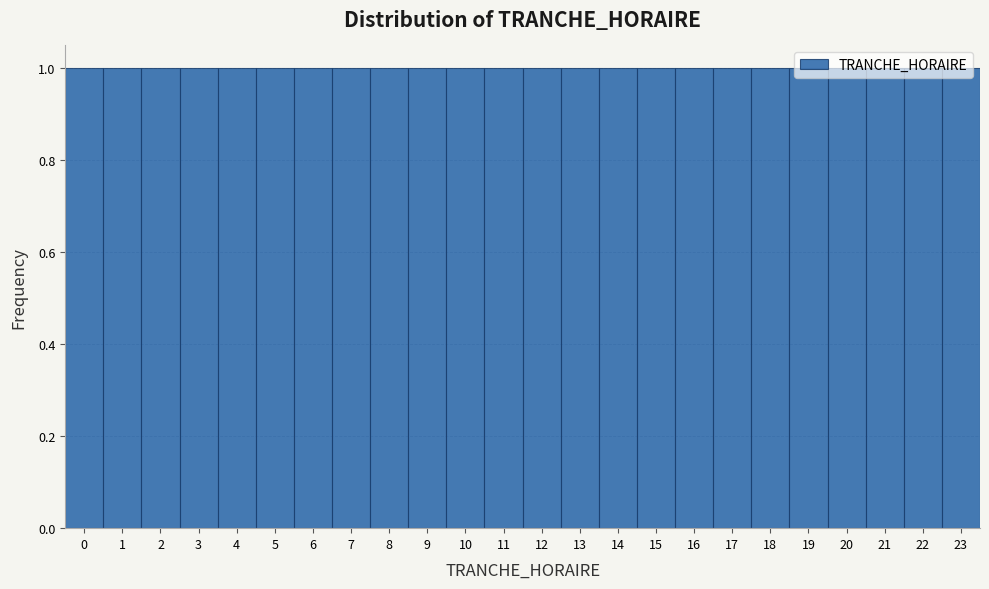

Reading left to right, transcribe this chart: for each bar, give the range it covers on the x-axis and its height. The values are not printed on the chart, so give them approximately, as read against the axis.

-0.5 to 0.5: 1
0.5 to 1.5: 1
1.5 to 2.5: 1
2.5 to 3.5: 1
3.5 to 4.5: 1
4.5 to 5.5: 1
5.5 to 6.5: 1
6.5 to 7.5: 1
7.5 to 8.5: 1
8.5 to 9.5: 1
9.5 to 10.5: 1
10.5 to 11.5: 1
11.5 to 12.5: 1
12.5 to 13.5: 1
13.5 to 14.5: 1
14.5 to 15.5: 1
15.5 to 16.5: 1
16.5 to 17.5: 1
17.5 to 18.5: 1
18.5 to 19.5: 1
19.5 to 20.5: 1
20.5 to 21.5: 1
21.5 to 22.5: 1
22.5 to 23.5: 1